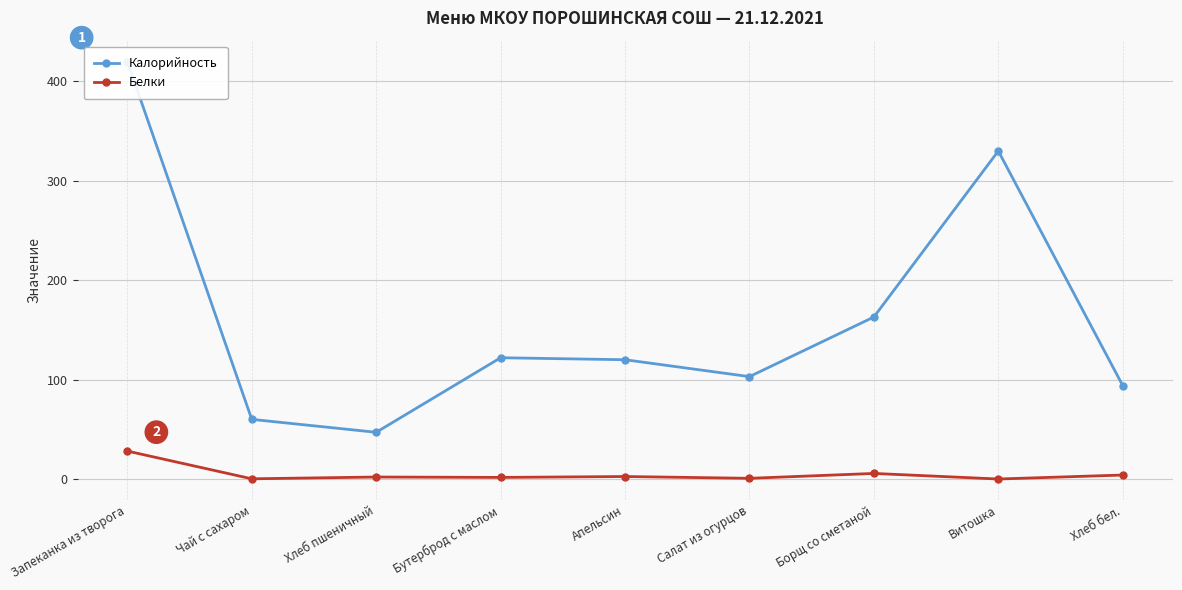

True or false: Калорийность and Белки intersect in this chart.

False